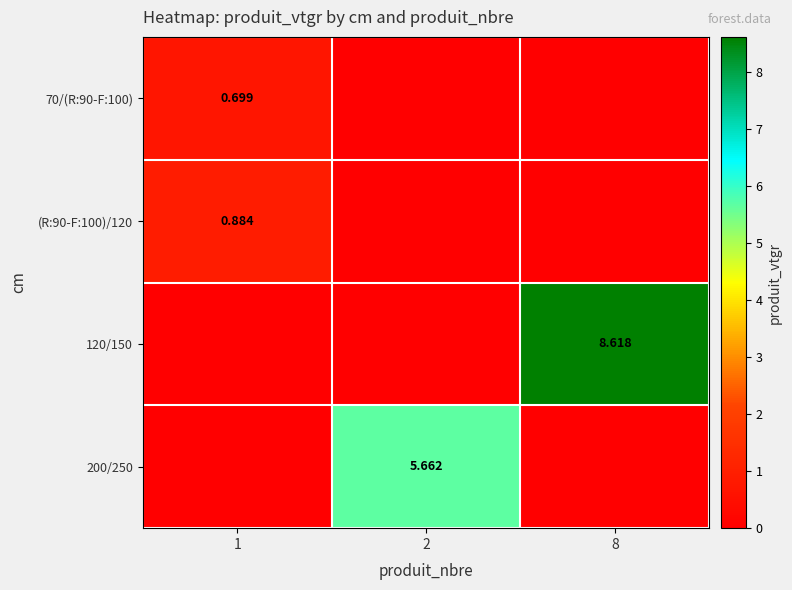

At which category is the sum across all series the highest?

8